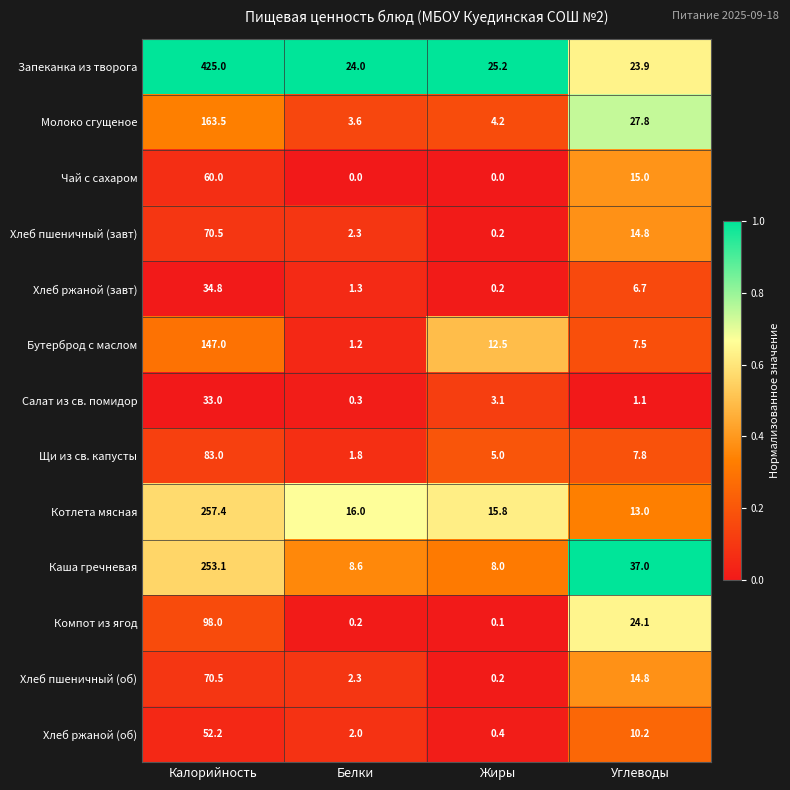

Which series has the largest total across all categories?

Запеканка из творога